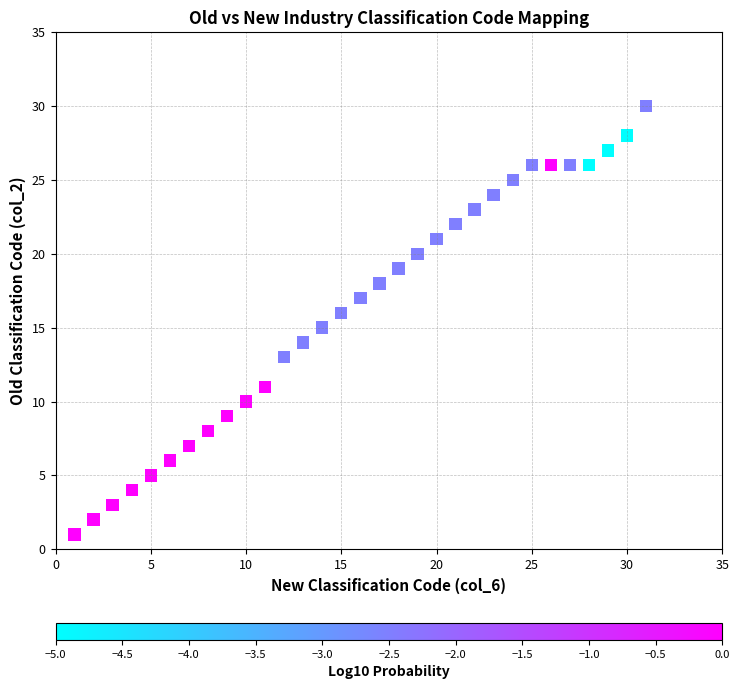

What is the range of X values (max minus min)?

30